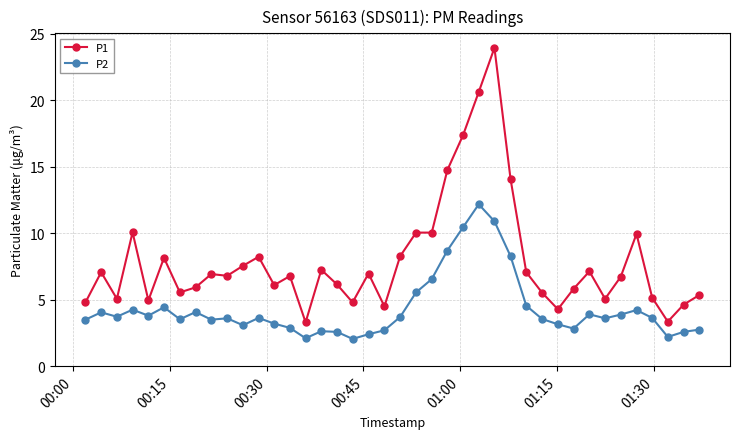

In P2, how many points are lower than both neighbors (excluding endpoints)?

10